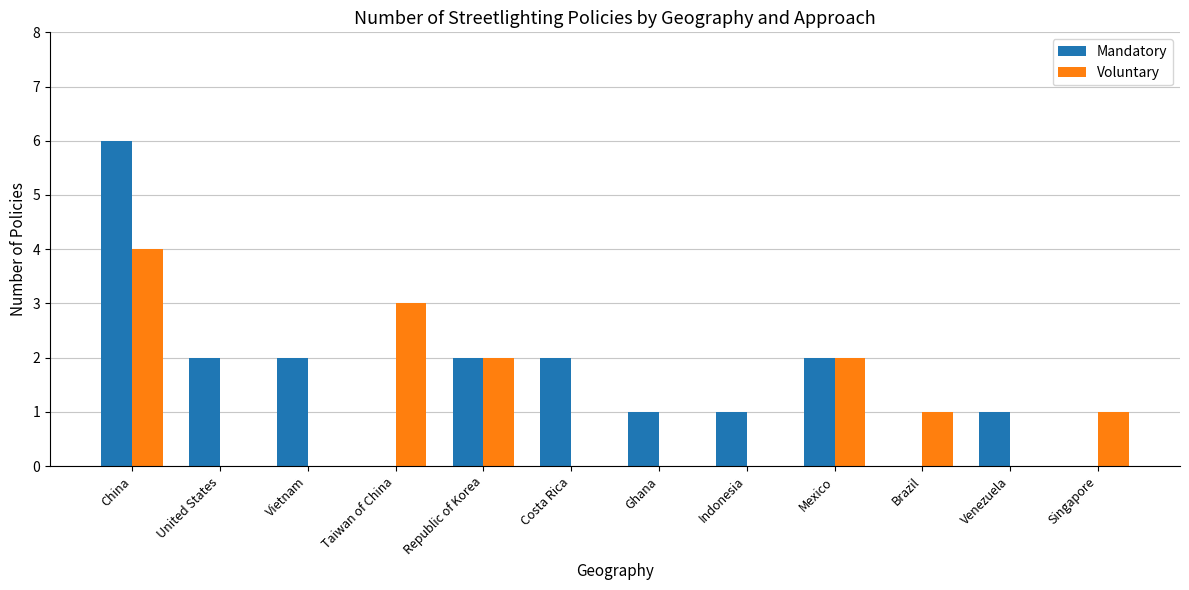

What is the sum of all Voluntary values?

13